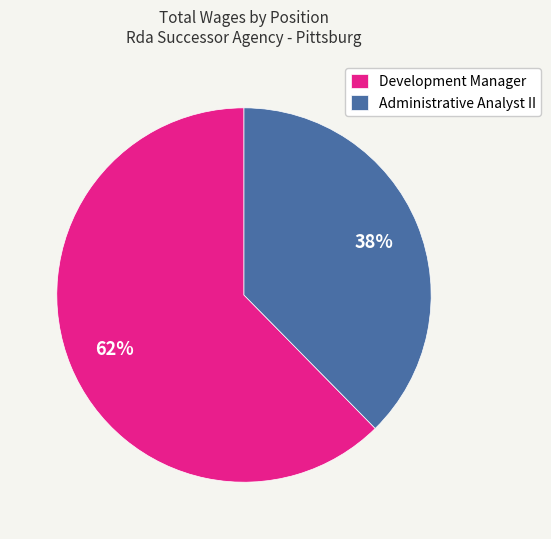

Count the number of slices in the pie.

2